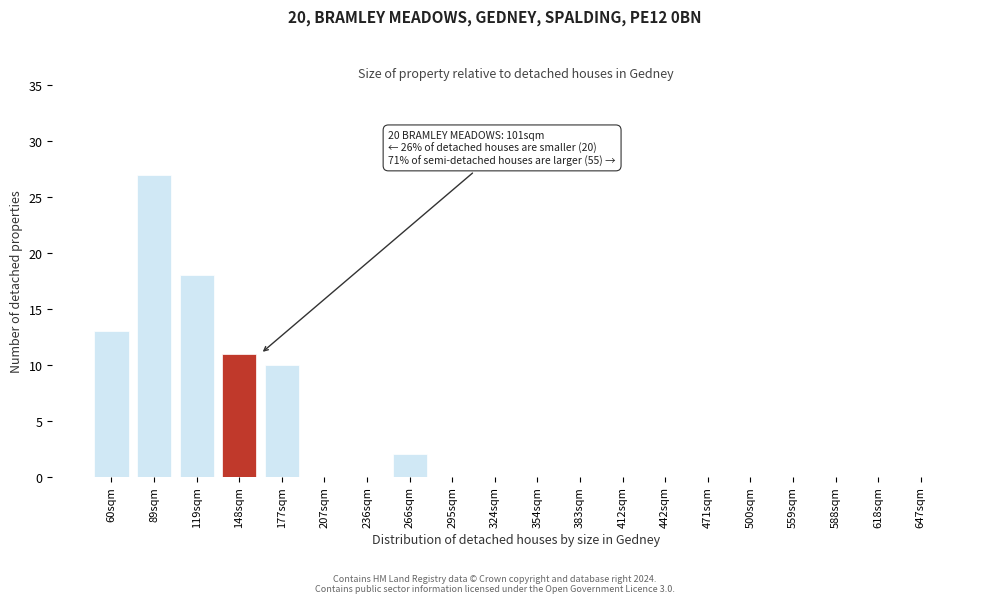

Reading right to left, list all the values displayed in this chart.

647sqm=0	618sqm=0	588sqm=0	559sqm=0	500sqm=0	471sqm=0	442sqm=0	412sqm=0	383sqm=0	354sqm=0	324sqm=0	295sqm=0	266sqm=2	236sqm=0	207sqm=0	177sqm=10	148sqm=11	119sqm=18	89sqm=27	60sqm=13